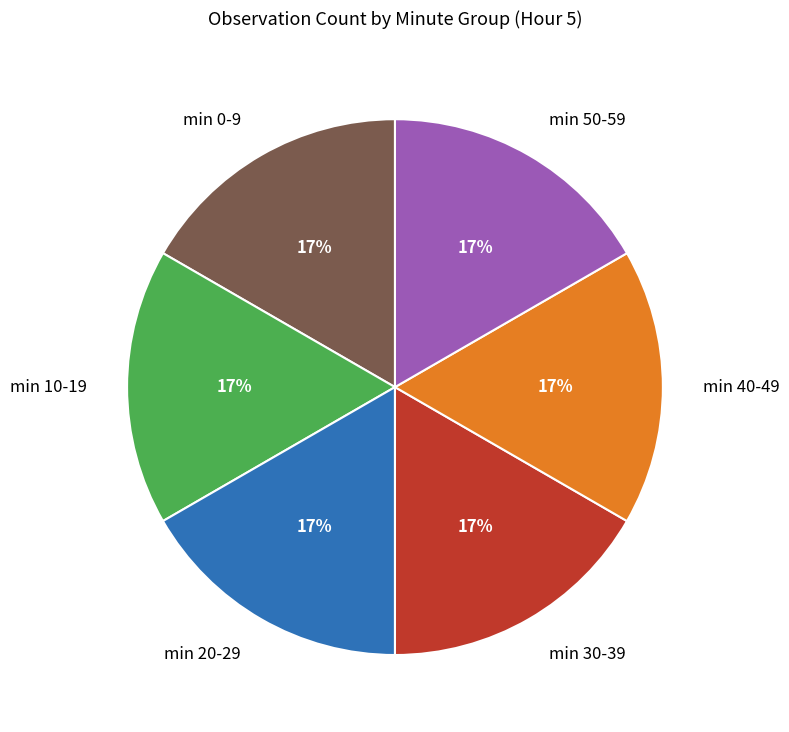

The min 0-9 slice represents 28% of the pie. True or false?

False